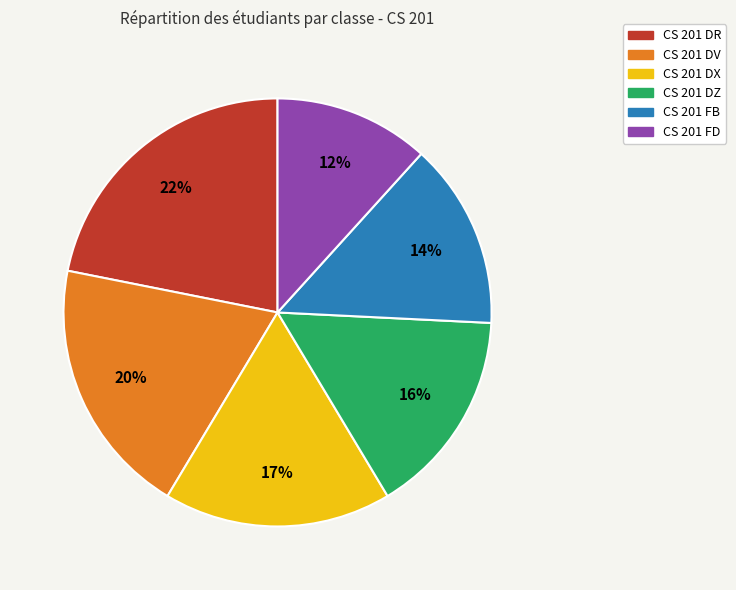

To the nearest percent, what portion does CS 201 DR represent?

22%